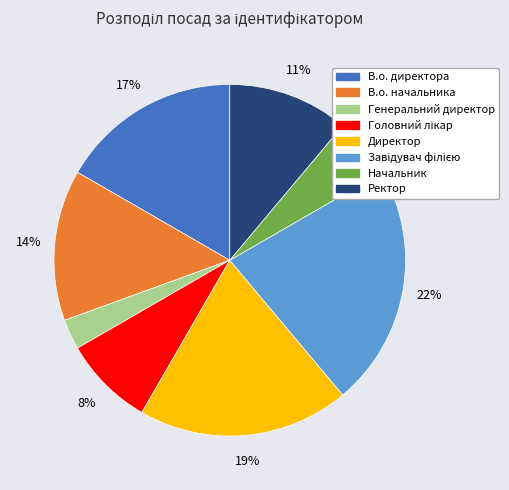

Is there any slice that represents more than half of the pie?

No